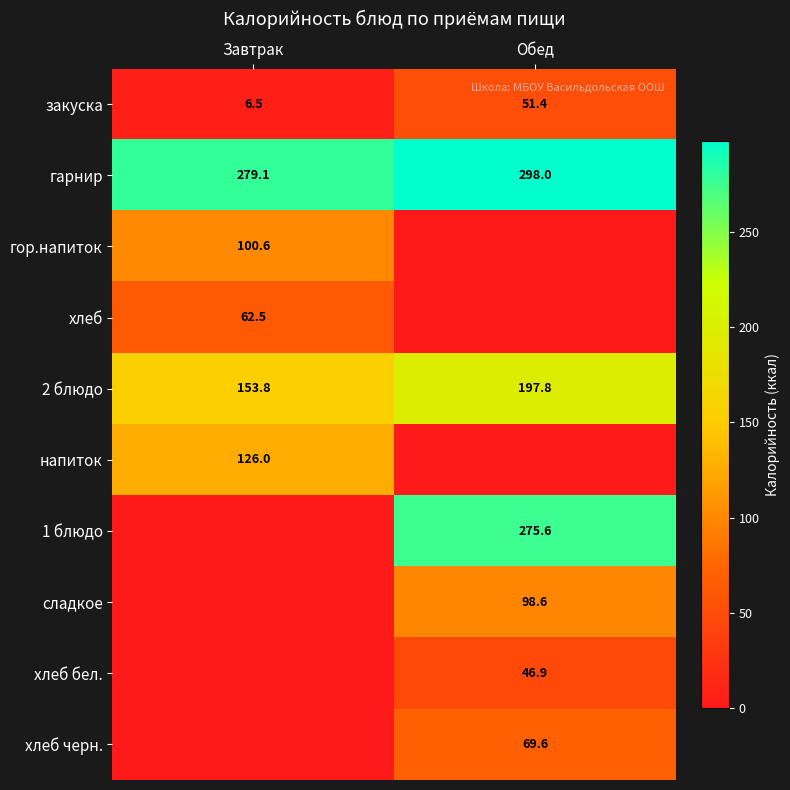

True or false: сладкое has a value of 98.6 at Обед.

True